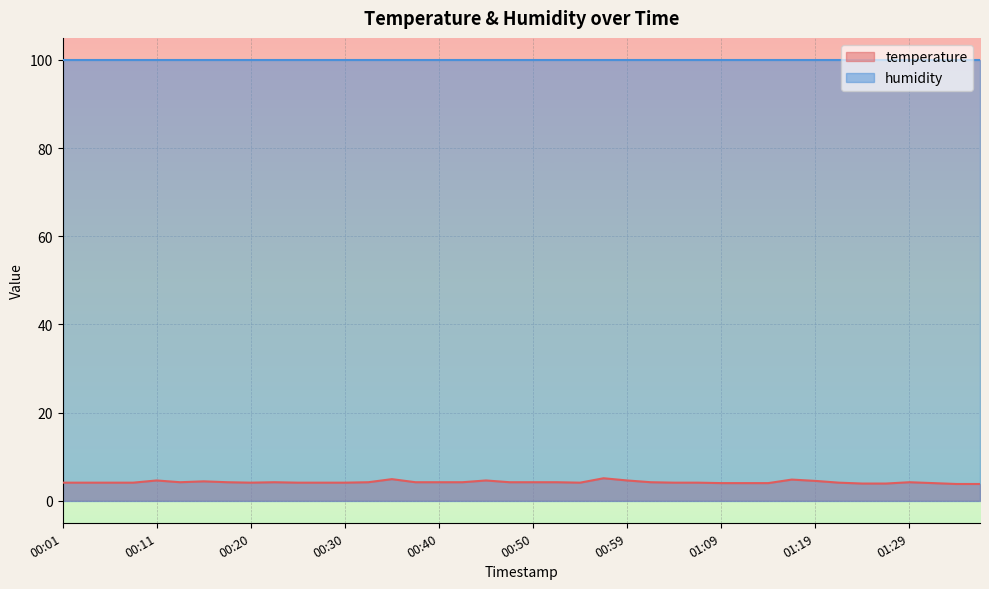

How many data points are less than 4?

4